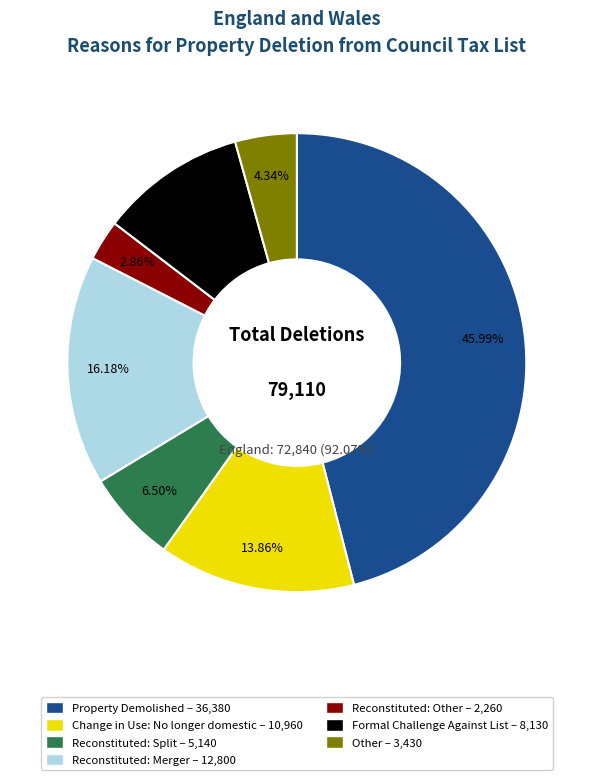

What is the total percentage of Property Demolished and Reconstituted: Split?

52.5%